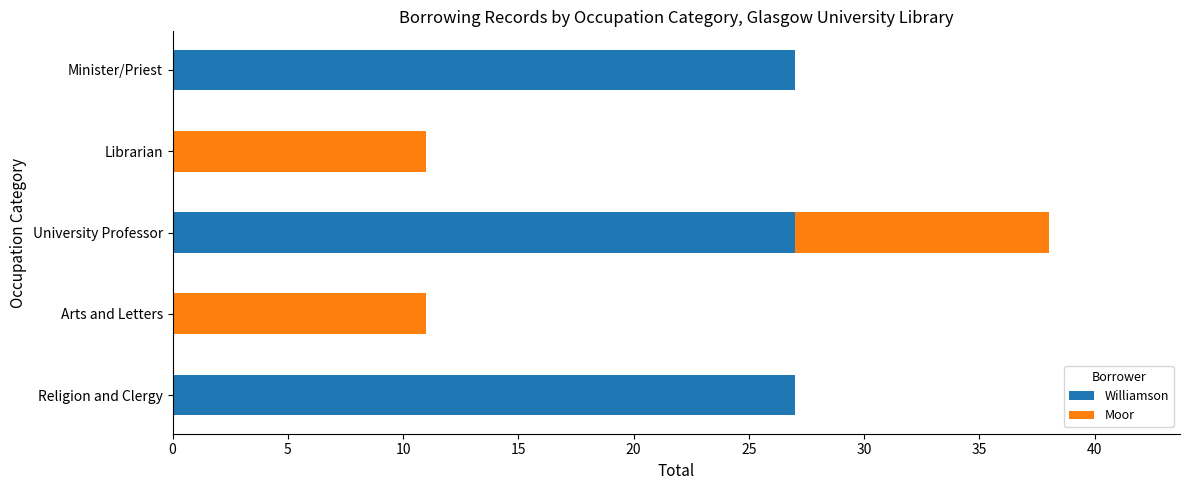

What is the total value across all series at Minister/Priest?

27